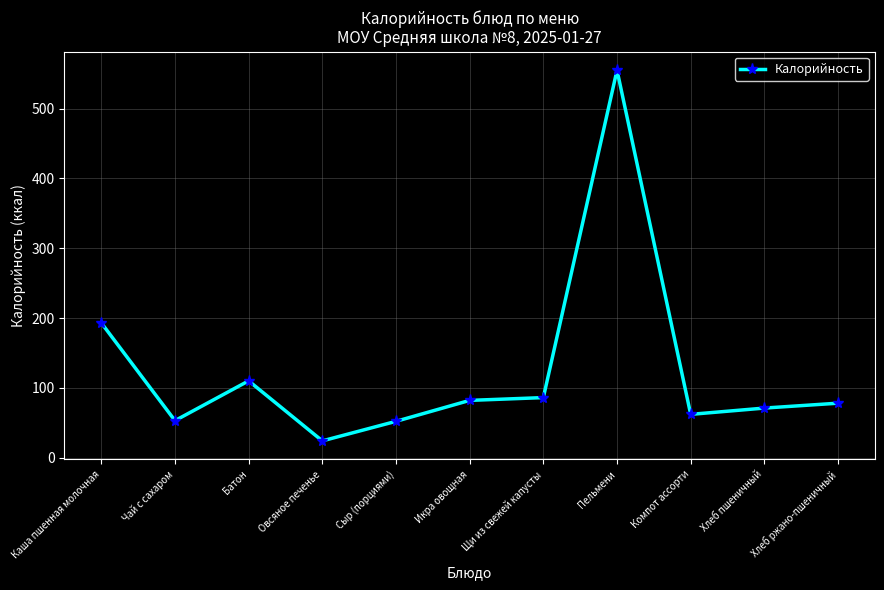

The chart shows a value of 86 at Щи из свежей капусты. True or false?

True